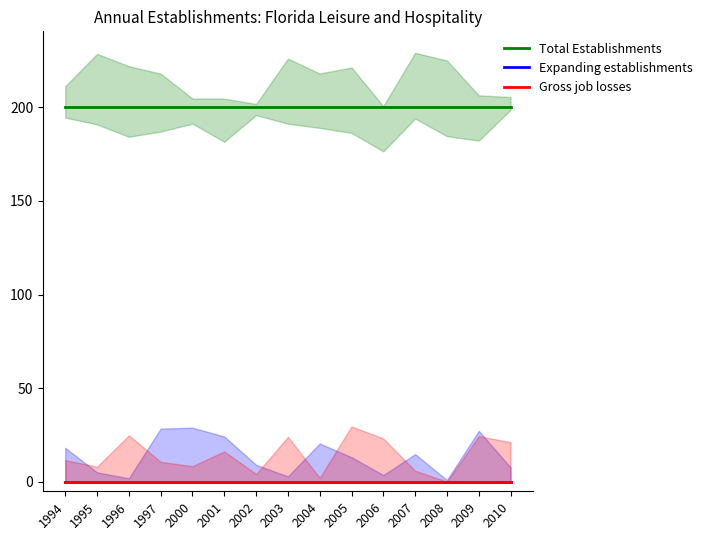

Which label corresponds to the largest value in the chart?

1994